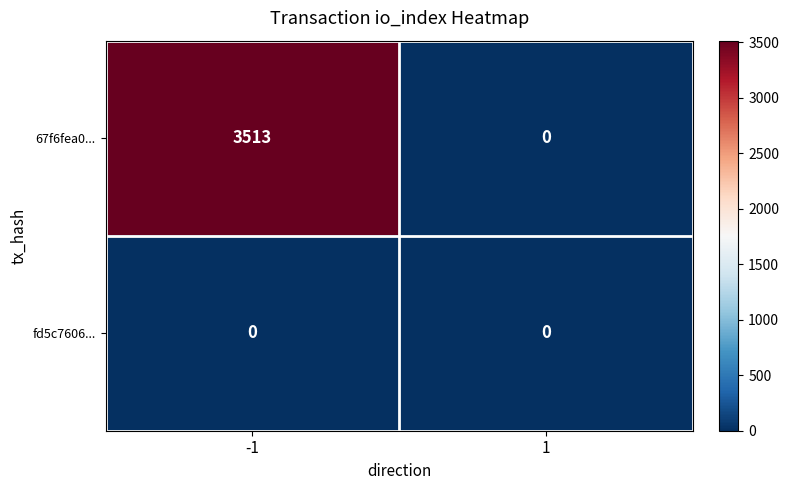

How many categories are shown in the chart?

2